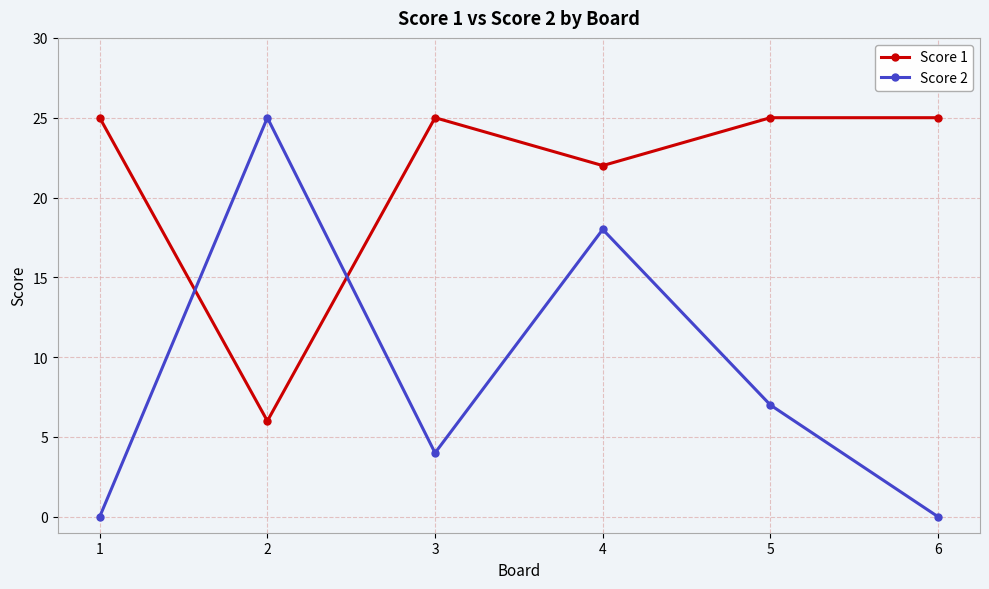

At 5, list the series in order from smallest to largest.

Score 2, Score 1